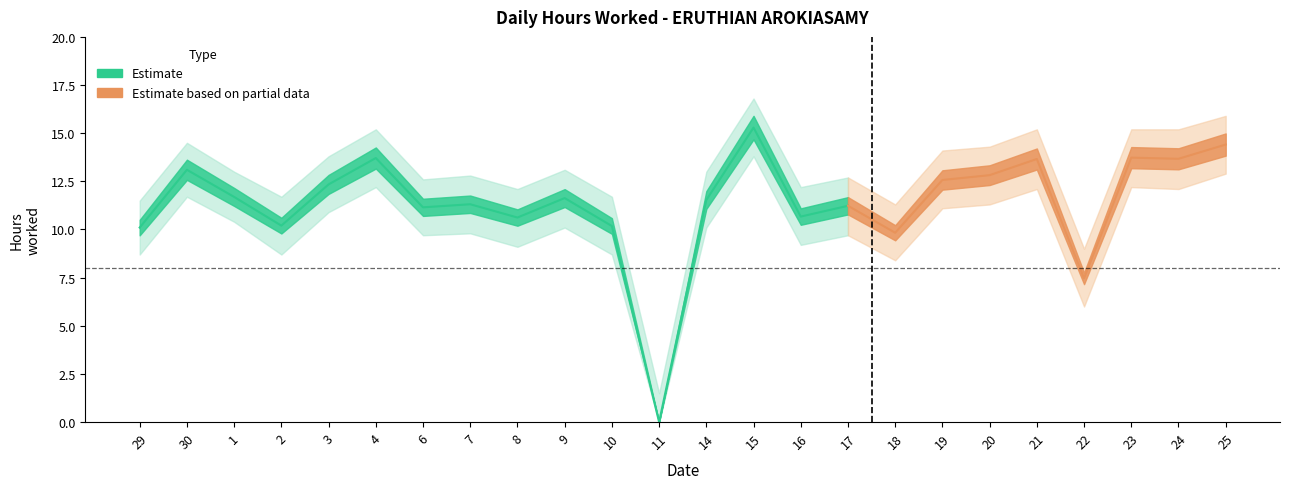

What is the difference between the highest and lowest values at 6?

2.9